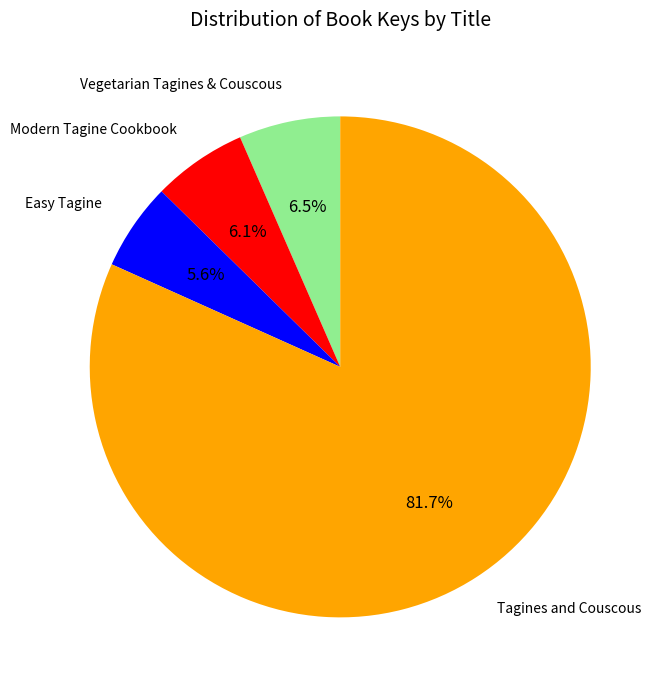

Is there a majority slice in this chart?

Yes